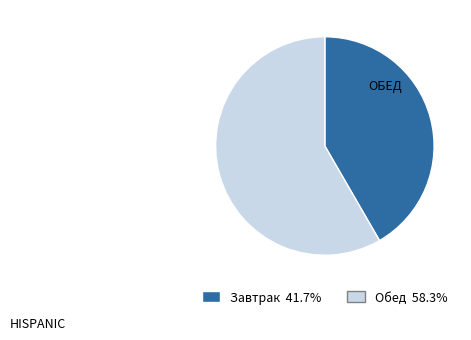

Is there a majority slice in this chart?

Yes